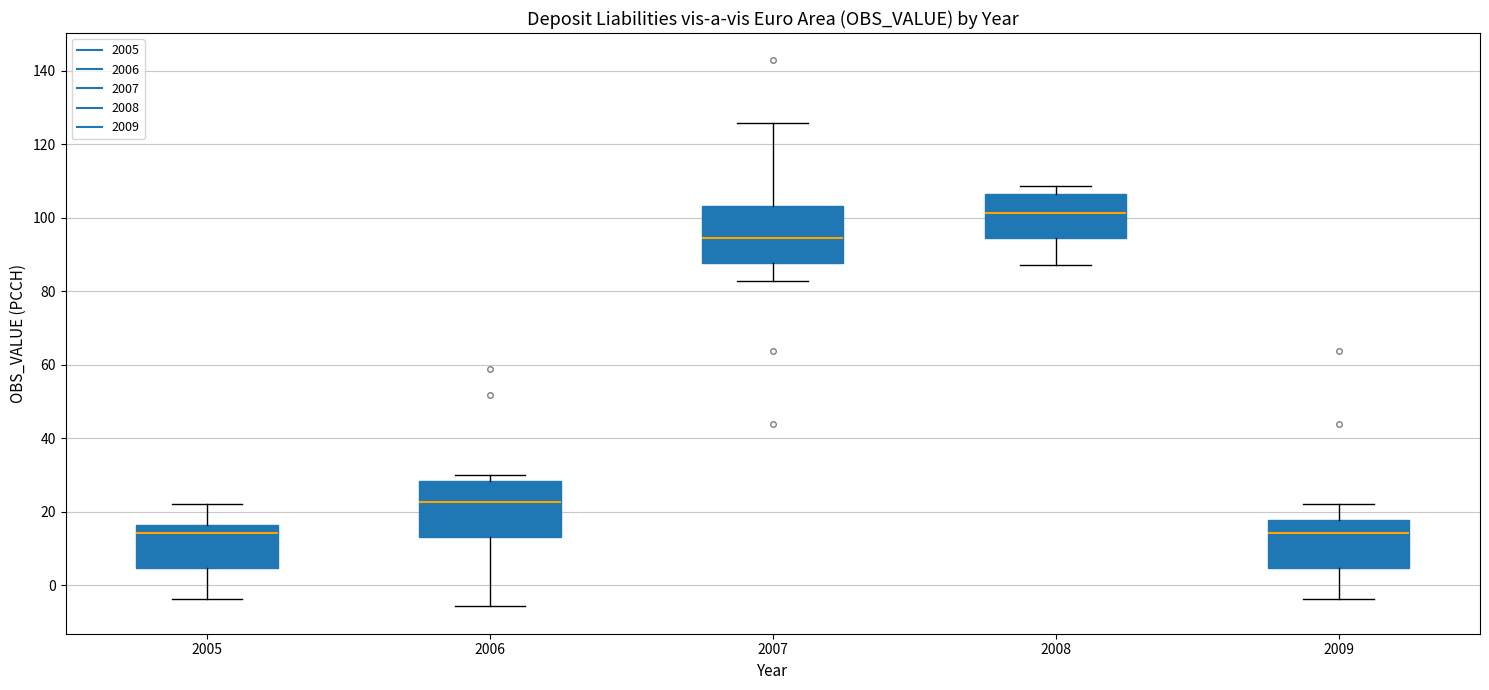

Reading left to right, read every box against the y-axis: the position of its median line, the range the box covers, and the ends of its whiskers. The values are not printed on the chart, so give them approximately, as read against the axis.

2005: median 14, box 4 to 16, whiskers -4 to 22
2006: median 22, box 14 to 28, whiskers -6 to 30
2007: median 94, box 88 to 104, whiskers 82 to 126
2008: median 102, box 94 to 106, whiskers 88 to 108
2009: median 14, box 4 to 18, whiskers -4 to 22